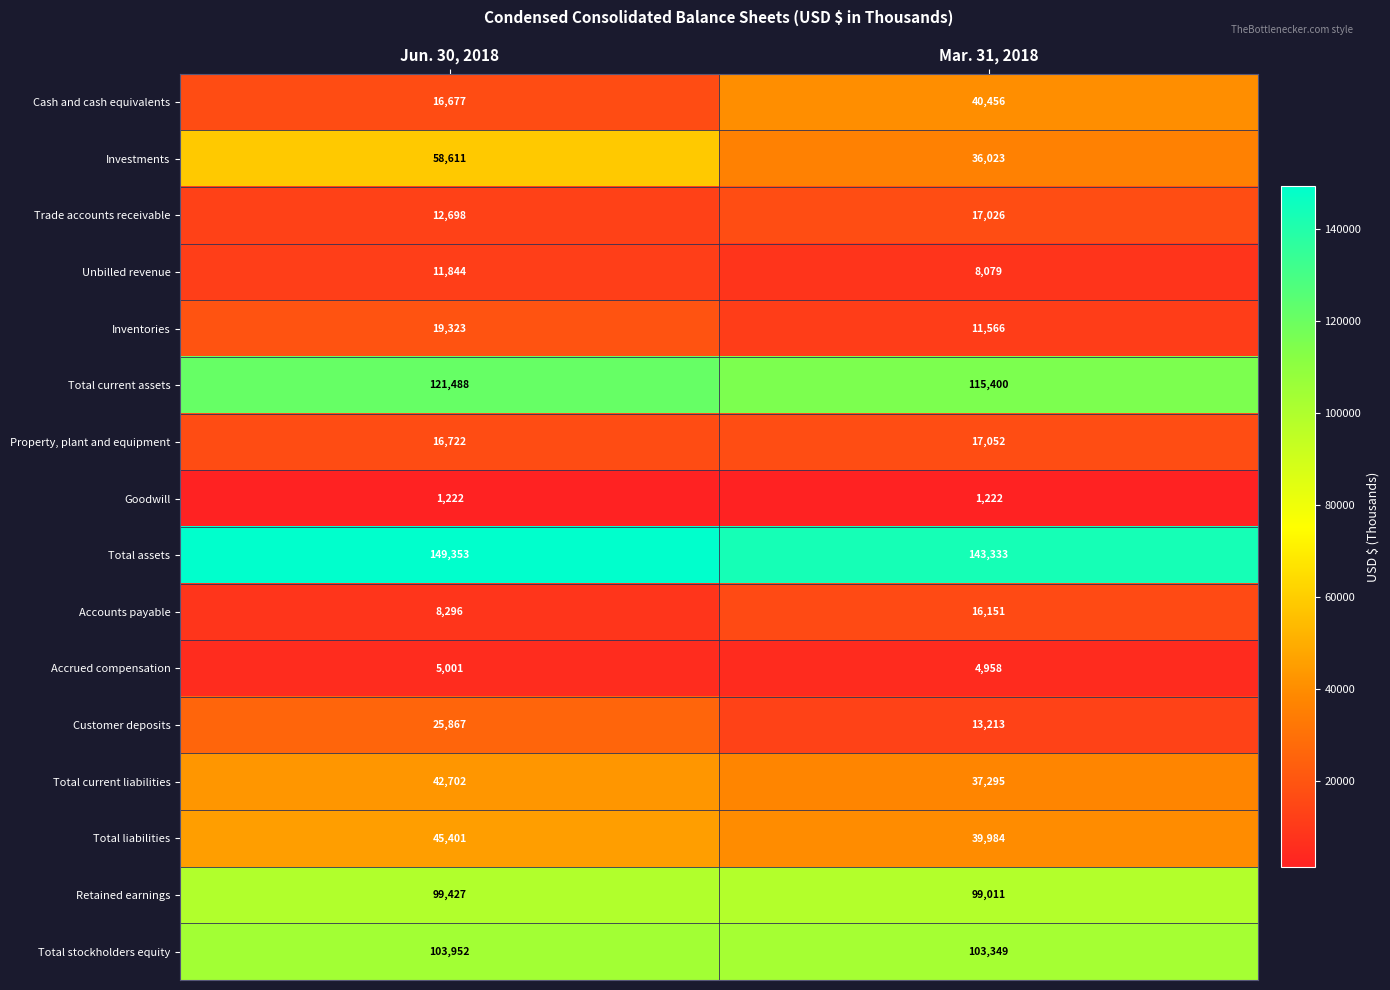

How many distinct data groups are displayed?

16